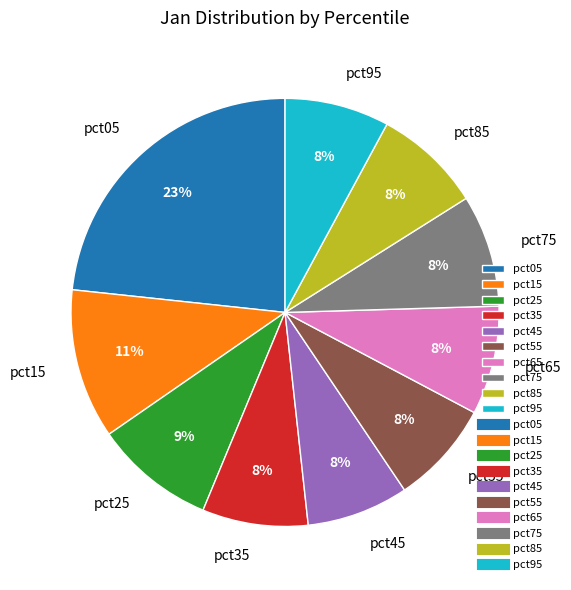

Combined, do pct55 and pct45 account for over 50%?

No